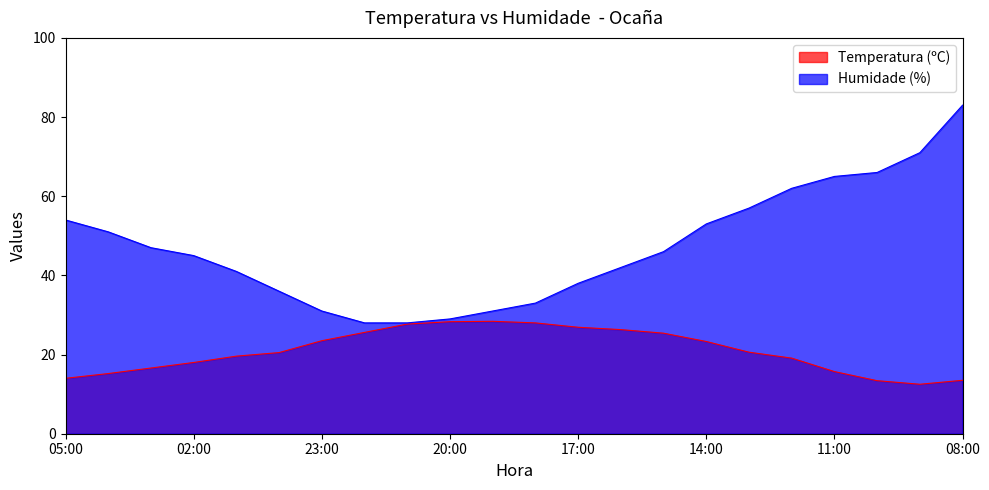

What is the value of the Humidade (%) point at the 15th from the left?

46.0